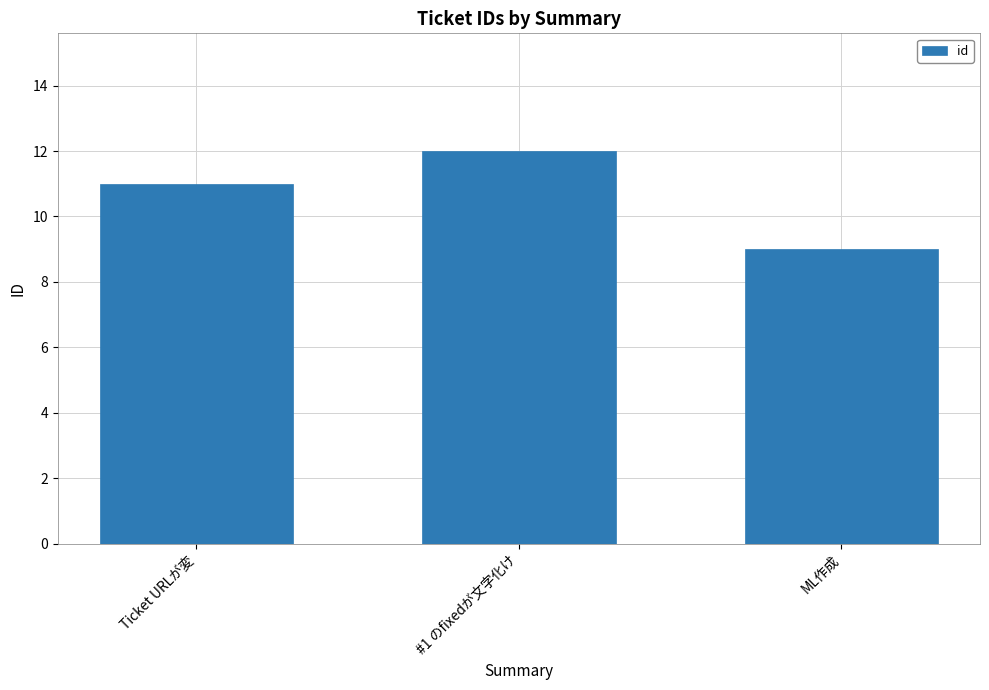

How many values are between 9 and 12?

3